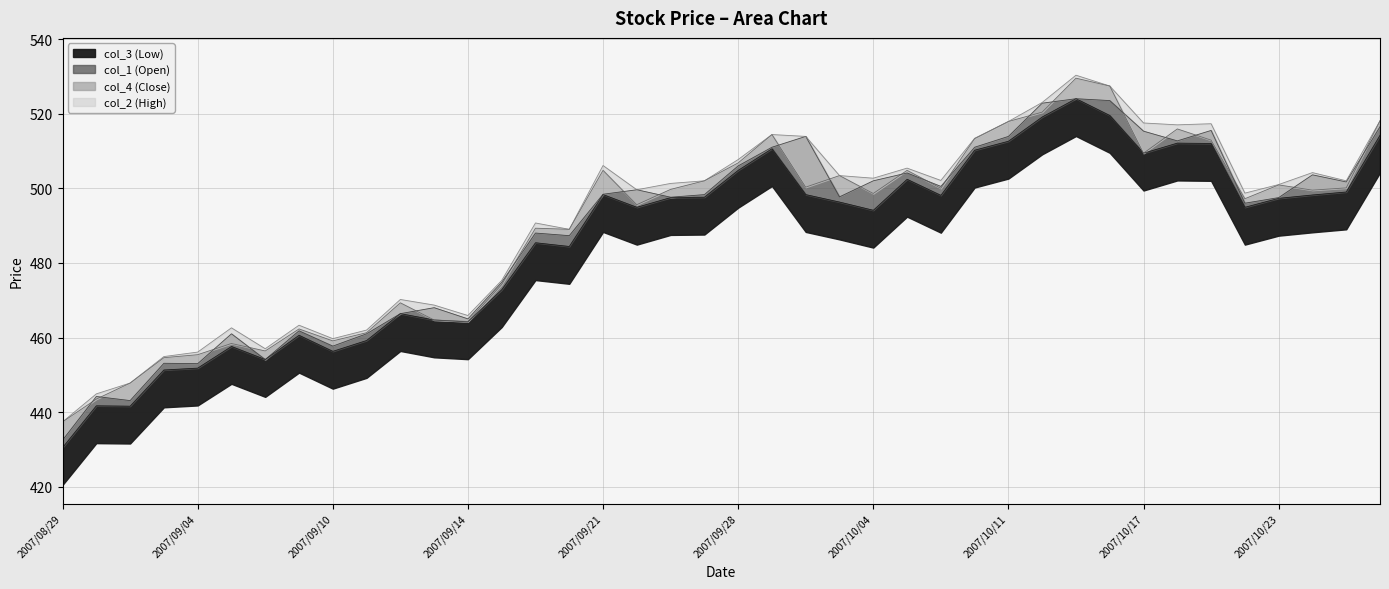

What is the label of the 5th point from the left?

2007/09/04